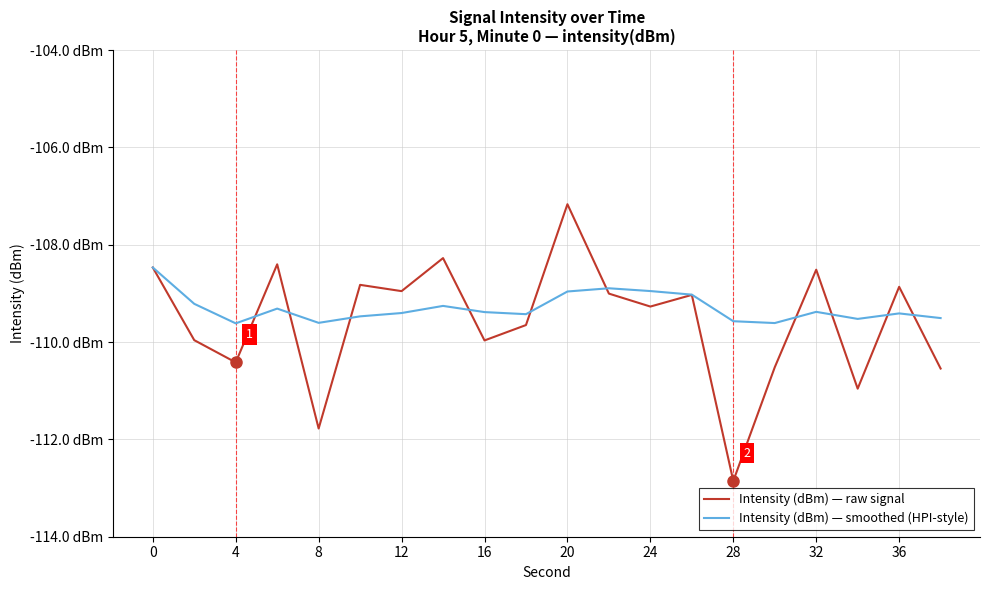

Does the chart display data point markers on the line(s)?

No